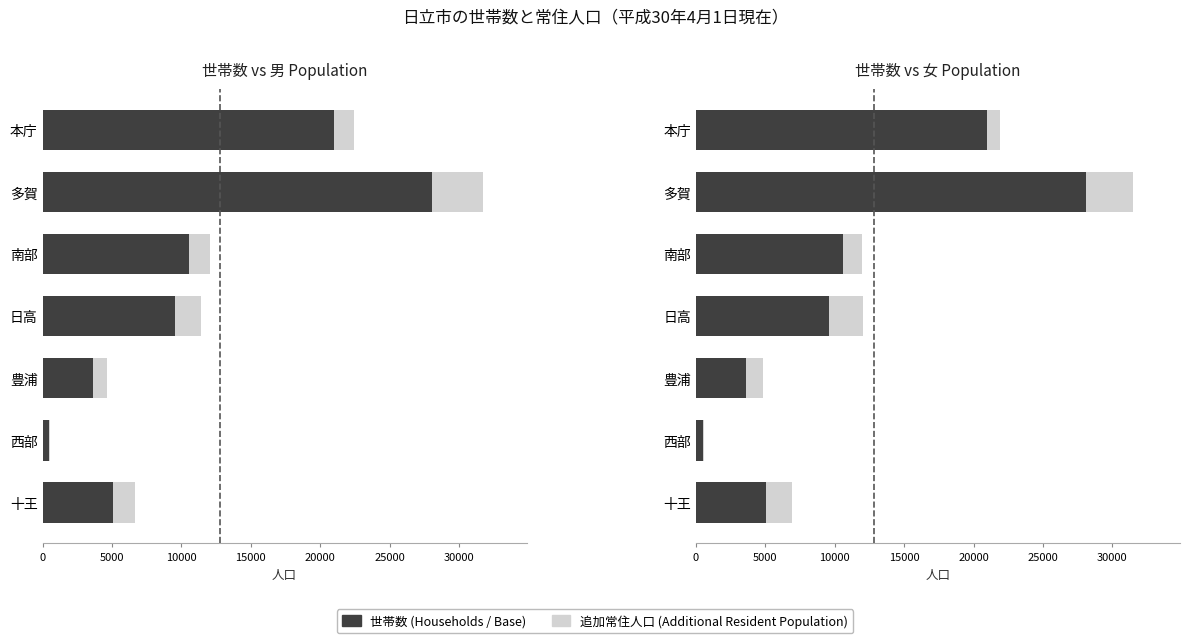

What is the lowest value of the 追加人口 (Additional Population) series?

122